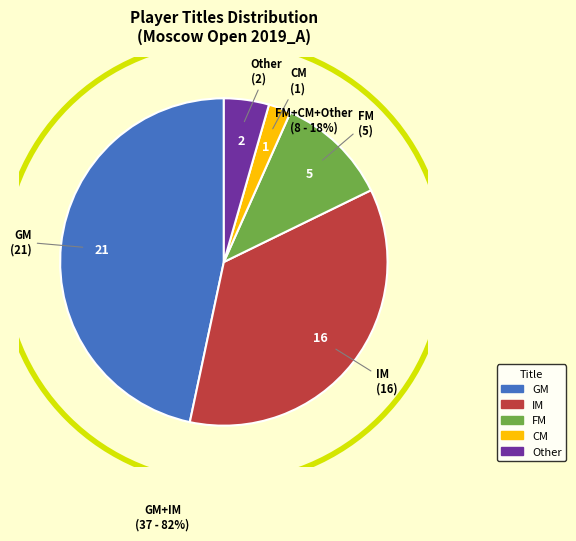

Count the number of slices in the pie.

5